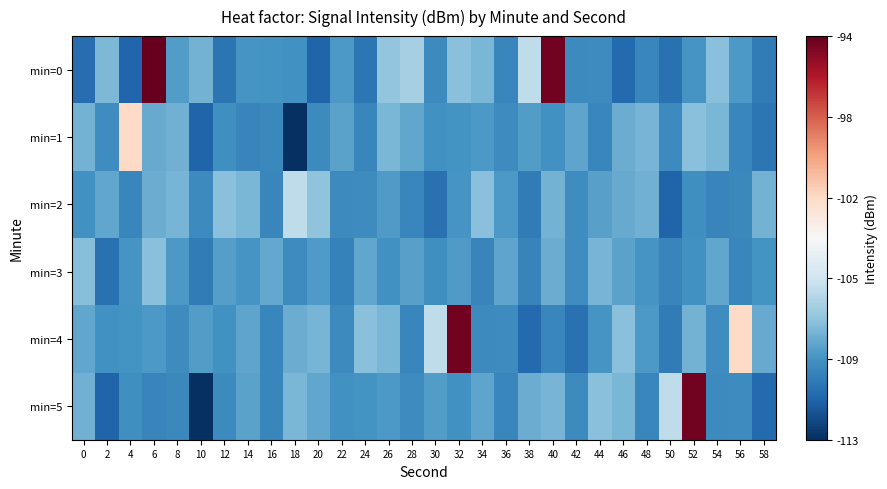

Rank the series at 2 from highest to lowest value.

min=0, min=2, min=4, min=1, min=3, min=5